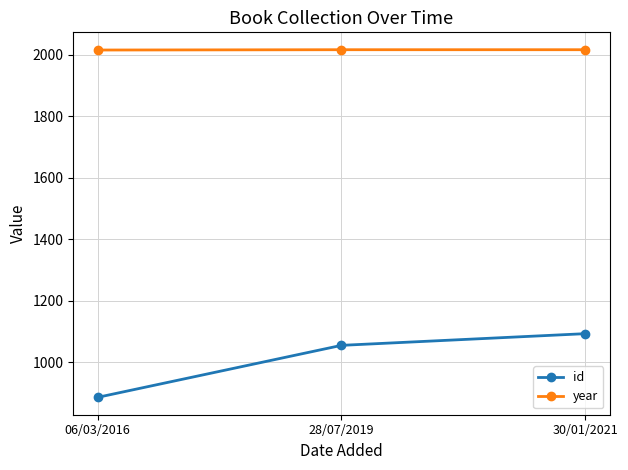

Does the chart display data point markers on the line(s)?

Yes